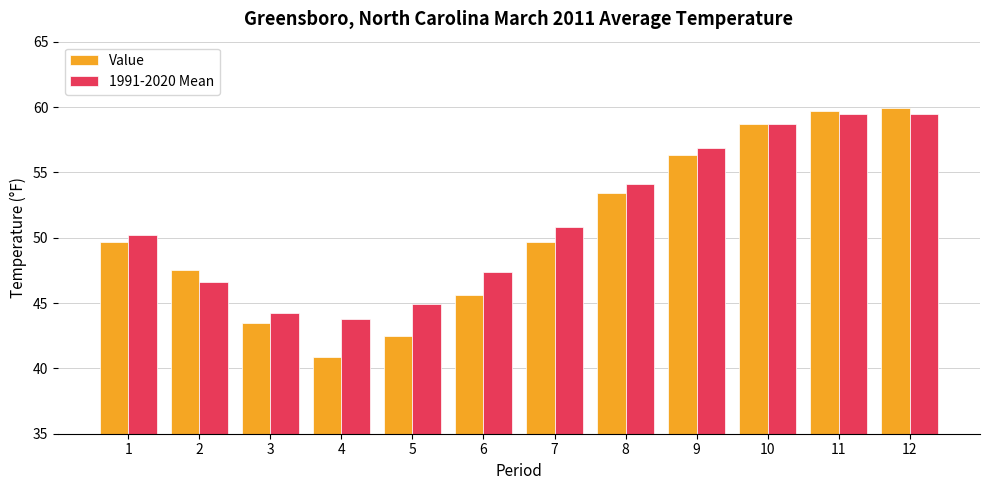

What is the total value across all series at 6?

93.0